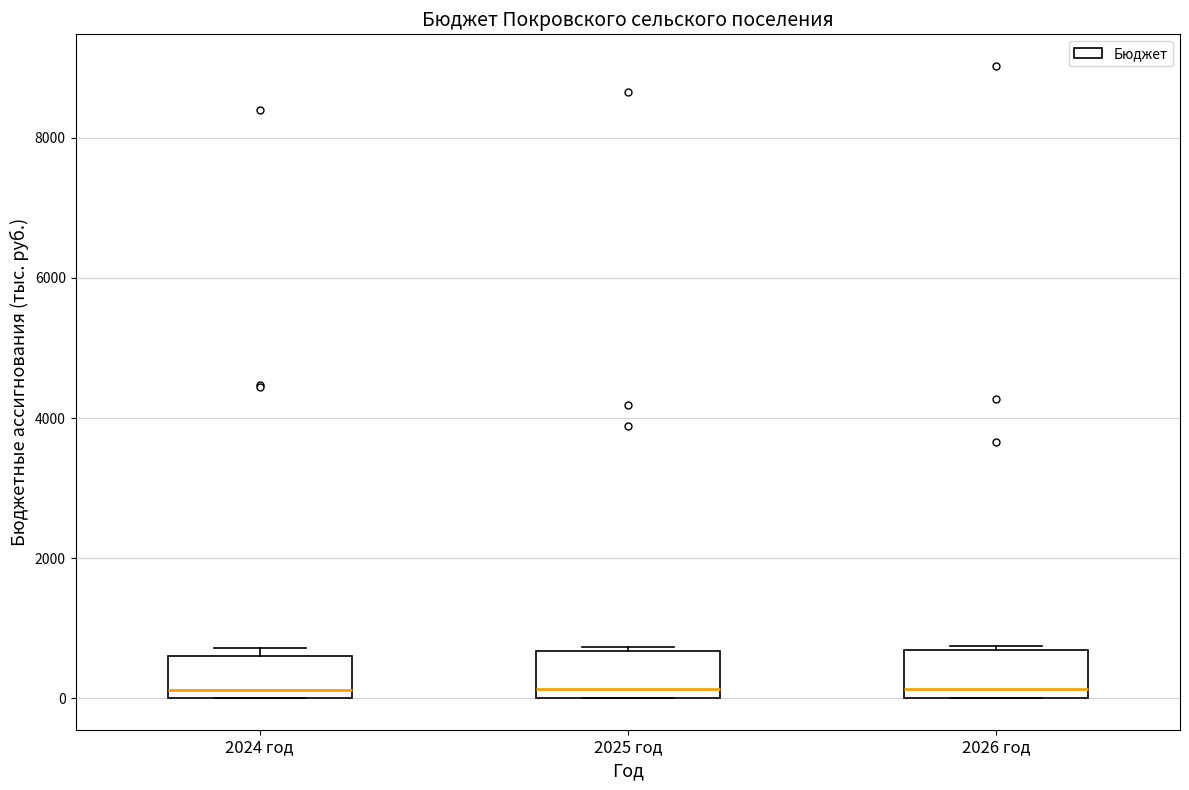

Reading left to right, transcribe this box plot: for each box, give where its median line is, the range the box spans, and where its two whiskers end, as read against the y-axis. The values are not printed on the chart, so give them approximately, as read against the axis.

2024 год: median 200, box 0 to 600, whiskers 0 to 800
2025 год: median 200, box 0 to 600, whiskers 0 to 800
2026 год: median 200, box 0 to 600, whiskers 0 to 800